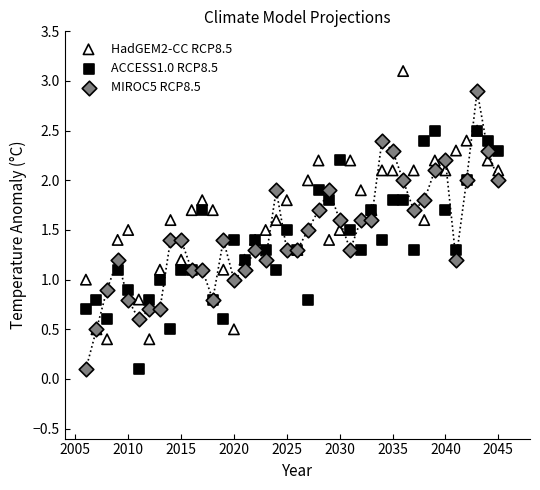

Which series contains the highest Y value?

HadGEM2-CC RCP8.5